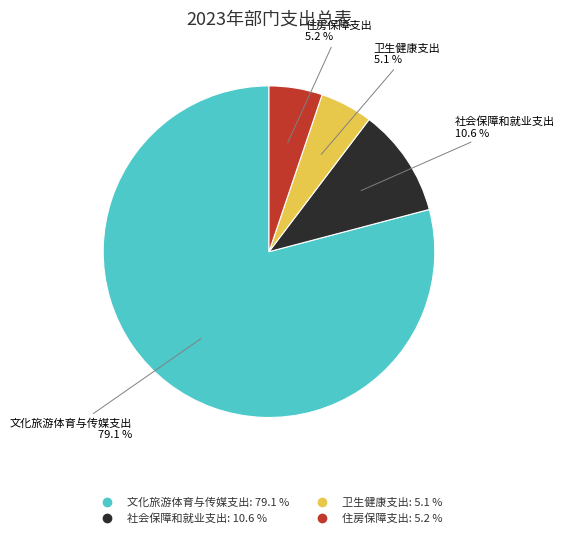

Which has a higher value, 文化旅游体育与传媒支出 or 社会保障和就业支出?

文化旅游体育与传媒支出